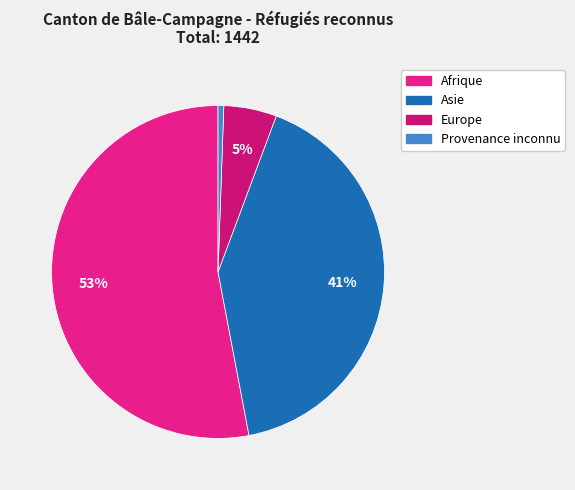

Do Europe and Asie together represent more than half of the pie?

No